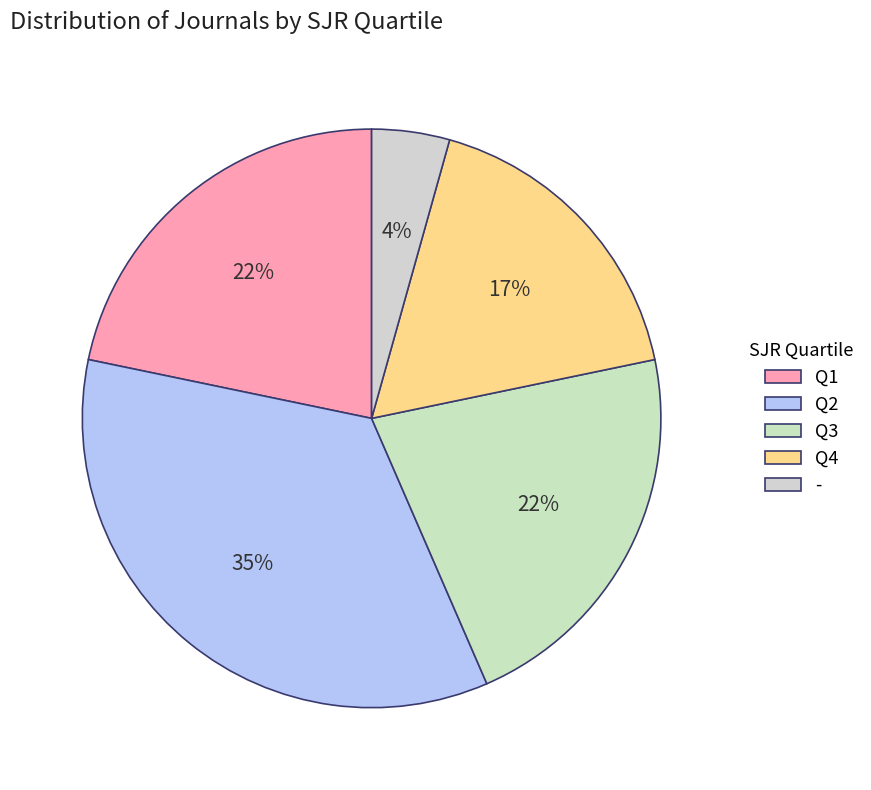

Which slice is the largest?

Q2